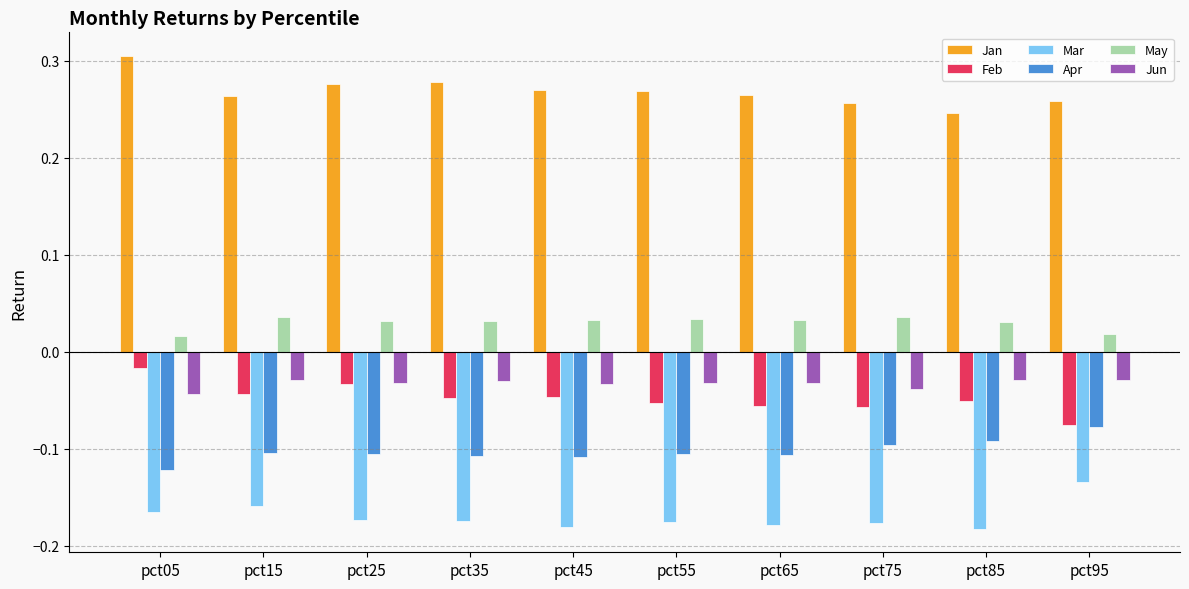

What is the spread (max minus min) of values at pct35?

0.5